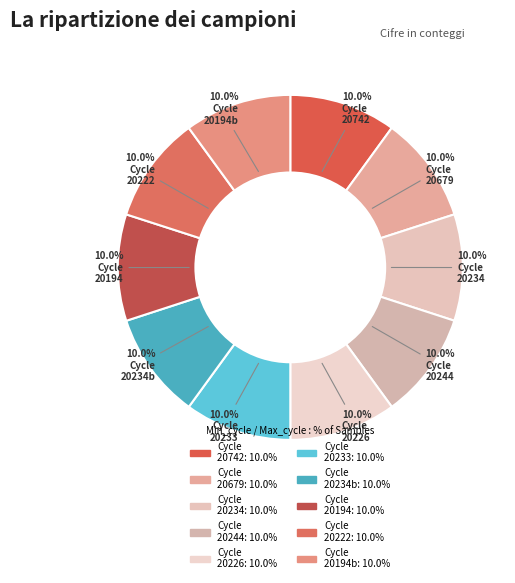

Does any single category account for the majority?

No